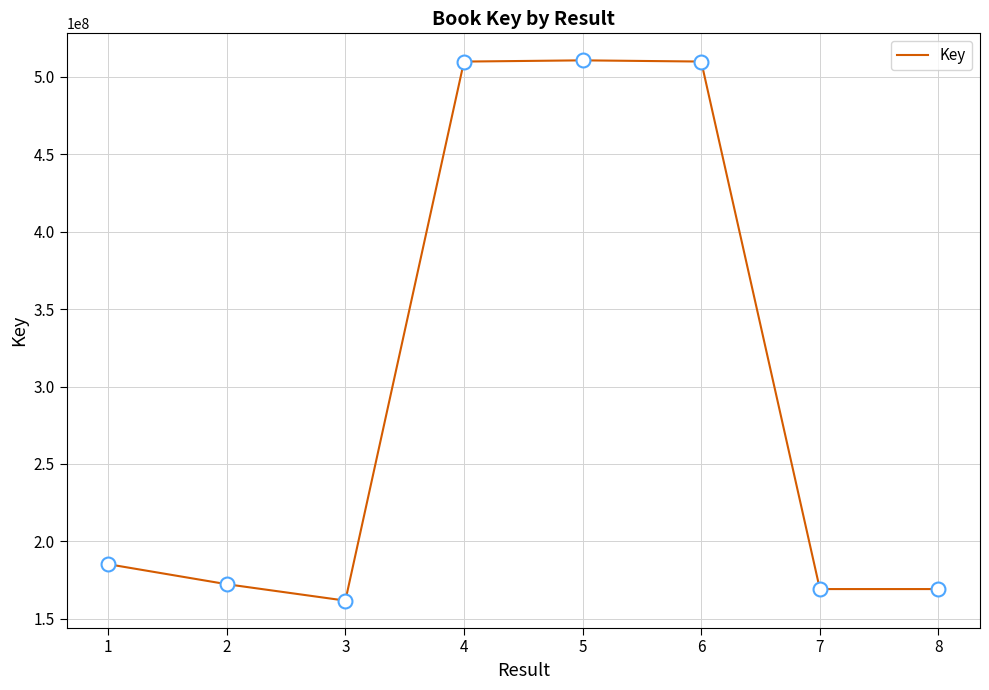

What is the change in value from 2 to 3?

-10606530